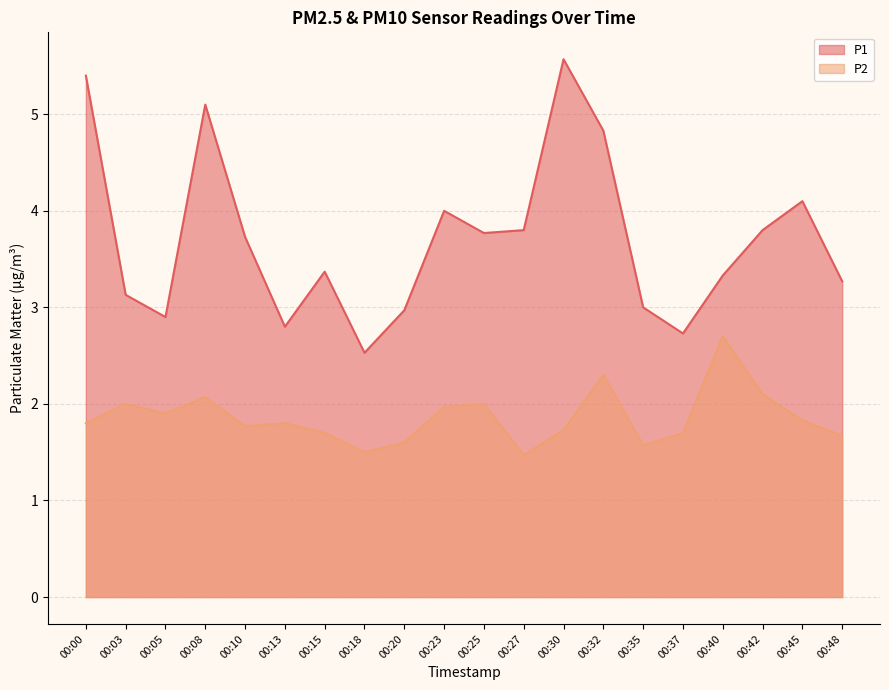

How many lines are shown in the chart?

2